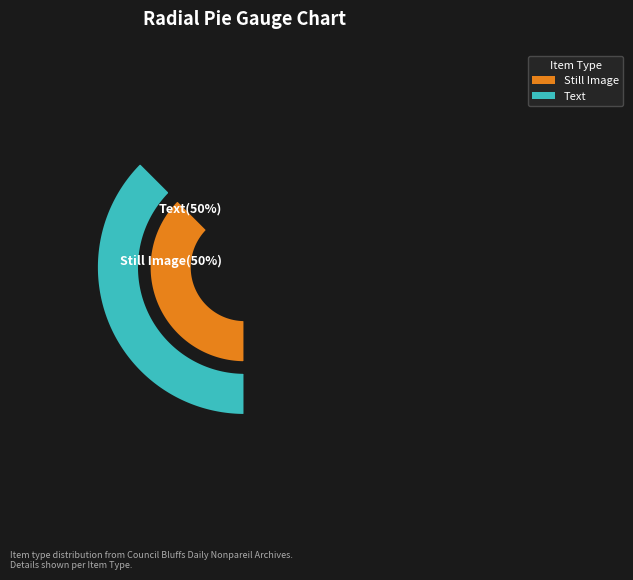

Is it true that Still Image is 50% of the pie?

True